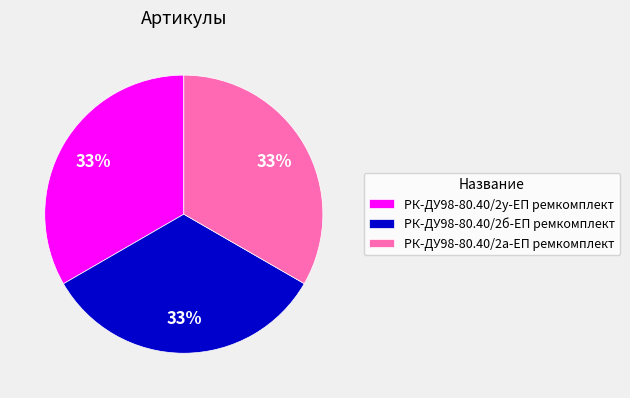

How many slices are in this pie chart?

3